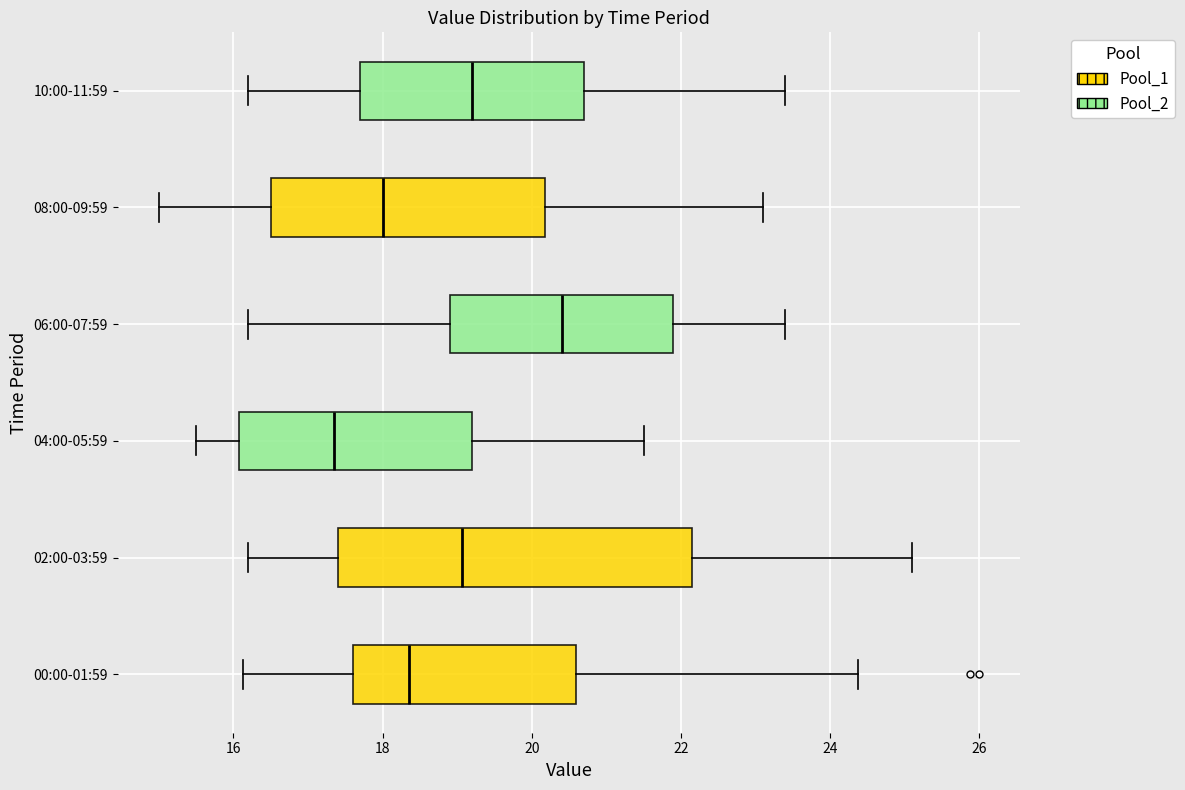

Which box's median line is the furthest to the left?

04:00-05:59